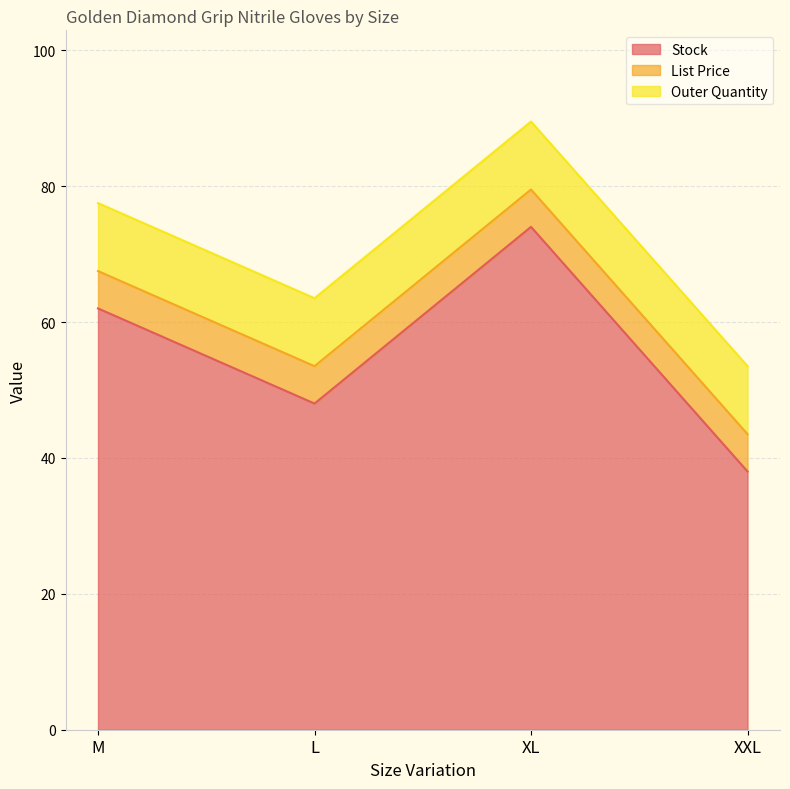

What is the label of the 2nd point from the right?

XL